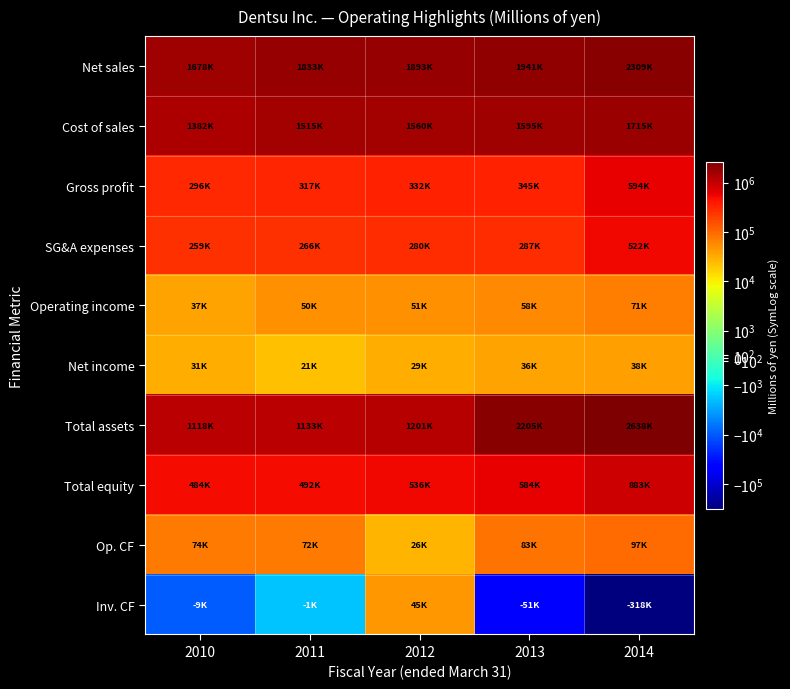

Reading right to left, transcribe all the data shown in this chart.

Net sales: 2014=2309359	2013=1941223	2012=1893055	2011=1833449	2010=1678618
Cost of sales: 2014=1715287	2013=1595282	2012=1560248	2011=1515753	2010=1382127
Gross profit: 2014=594072	2013=345940	2012=332807	2011=317696	2010=296490
SG&A expenses: 2014=522581	2013=287474	2012=280829	2011=266758	2010=259166
Operating income: 2014=71490	2013=58466	2012=51977	2011=50937	2010=37323
Net income: 2014=38800	2013=36336	2012=29573	2011=21635	2010=31130
Total assets: 2014=2638319	2013=2205569	2012=1201894	2011=1133300	2010=1118236
Total equity: 2014=883118	2013=584495	2012=536290	2011=492933	2010=484250
Op. CF: 2014=97540	2013=83295	2012=26397	2011=72914	2010=74989
Inv. CF: 2014=-318087	2013=-51236	2012=45941	2011=-1825	2010=-9251